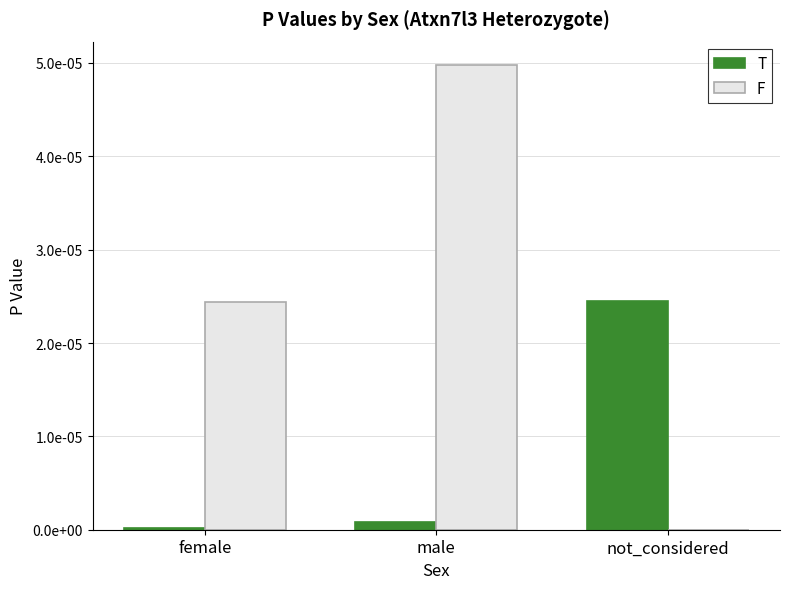

At which label is T closest to 0?

female